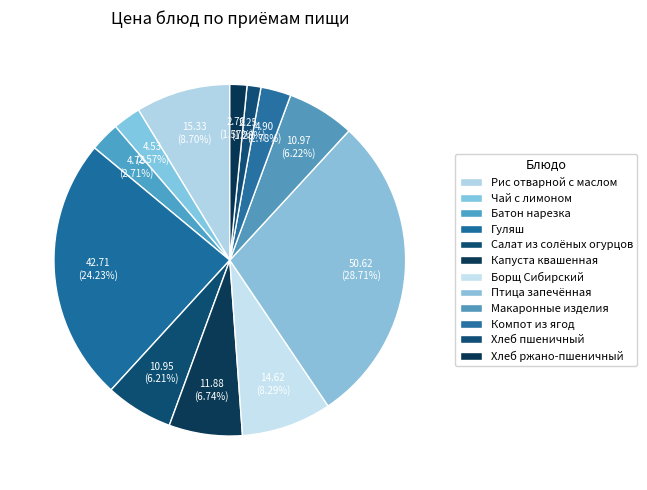

The Борщ Сибирский slice represents 2% of the pie. True or false?

False